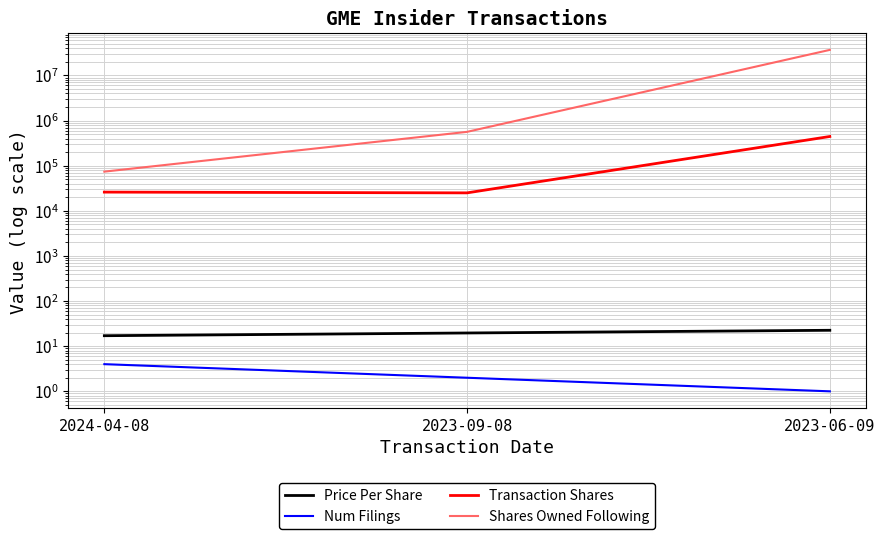

At which category does the chart reach its peak across all series?

2023-06-09